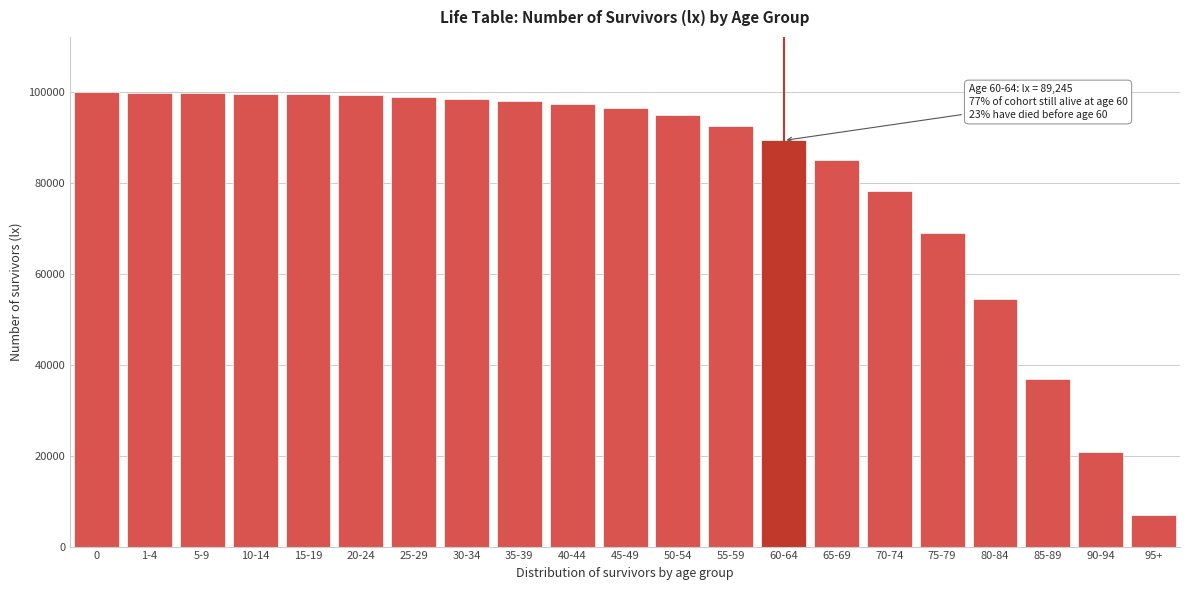

What is the average value?

81602